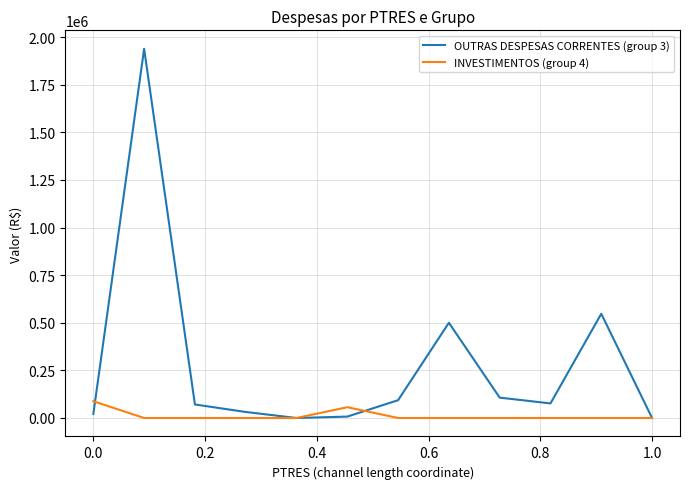

What is the maximum value for INVESTIMENTOS (group 4)?

88000.0